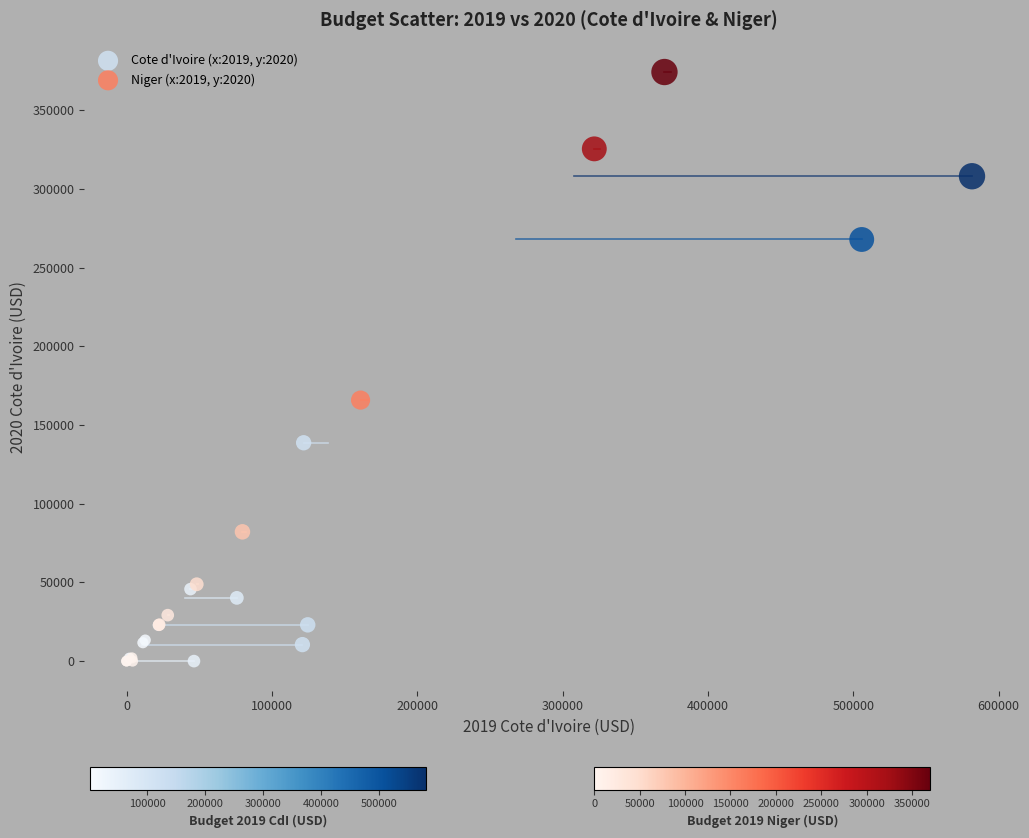

What are all the series names shown in the legend?

Cote d'Ivoire (x:2019, y:2020), Niger (x:2019, y:2020)